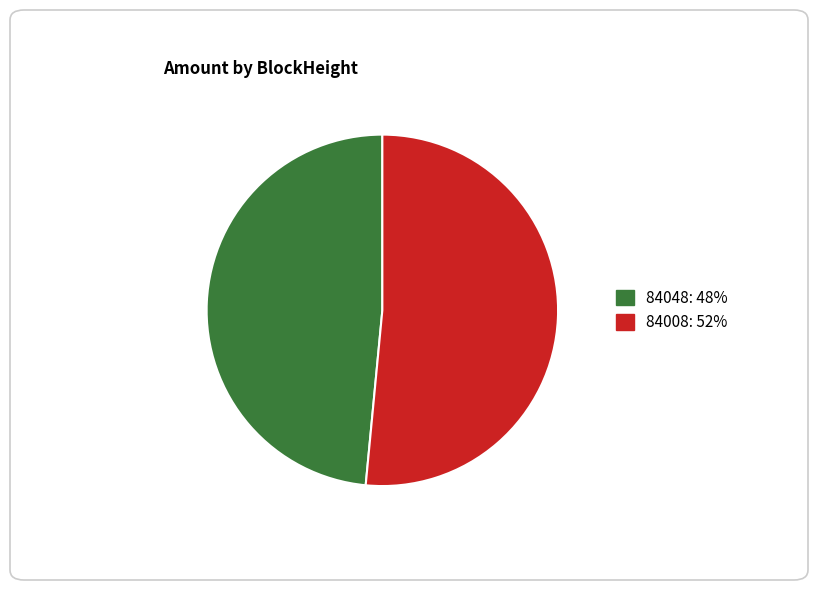

How many slices are in this pie chart?

2